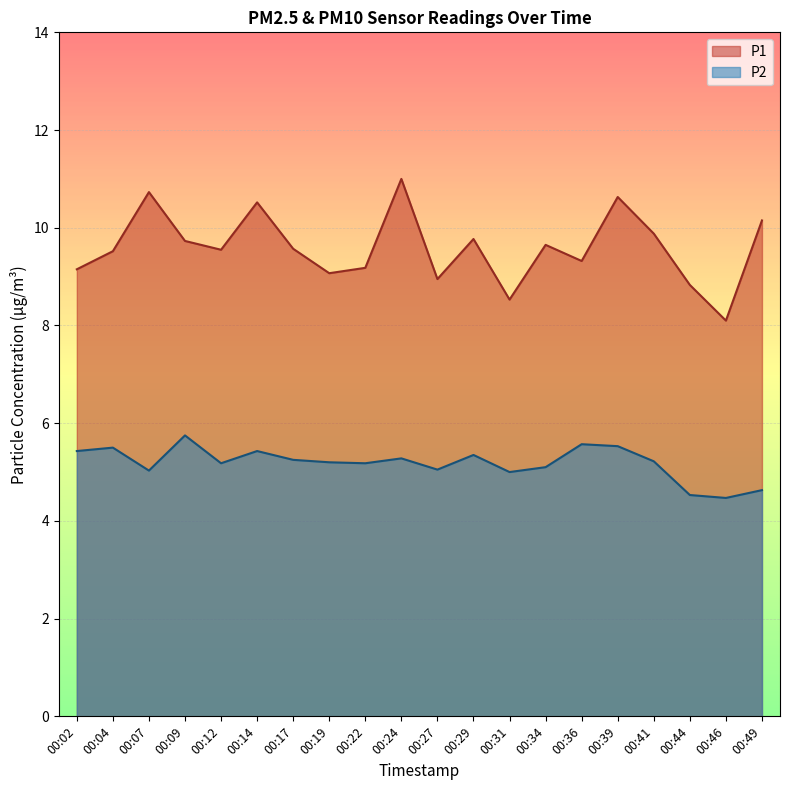

Where does the P1 series first go above 9?

00:02